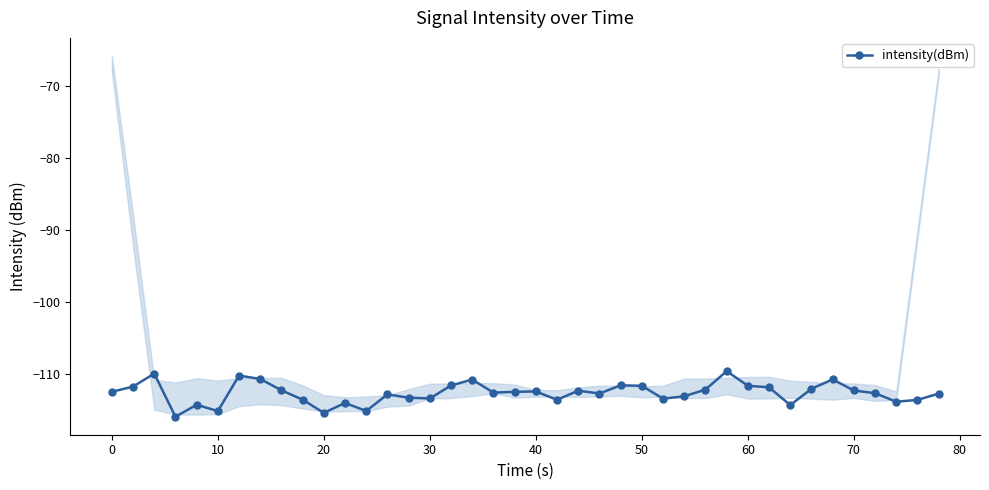

What is the minimum value shown in the chart?

-116.0